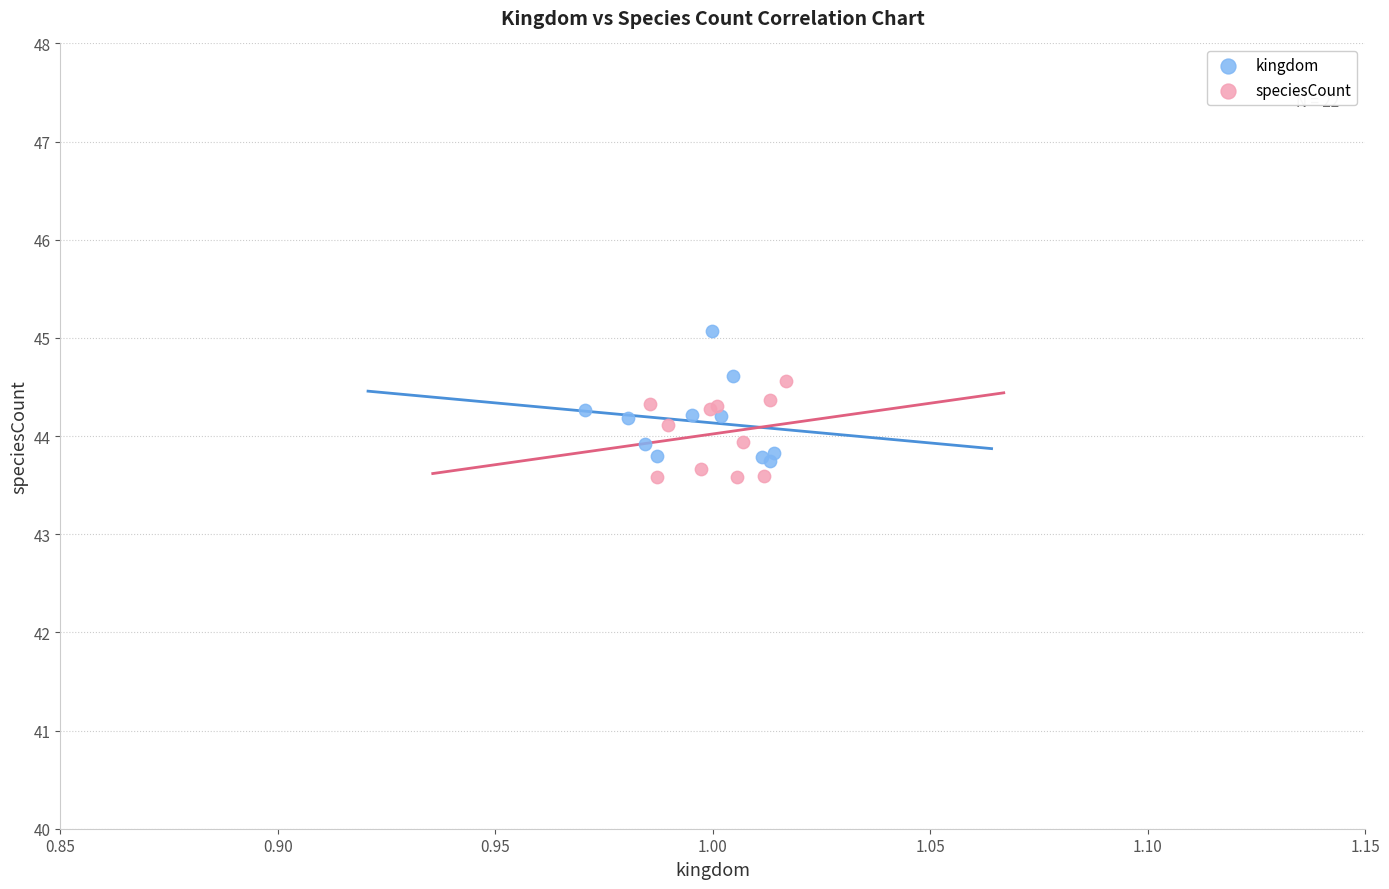

Which series reaches the maximum Y coordinate?

kingdom